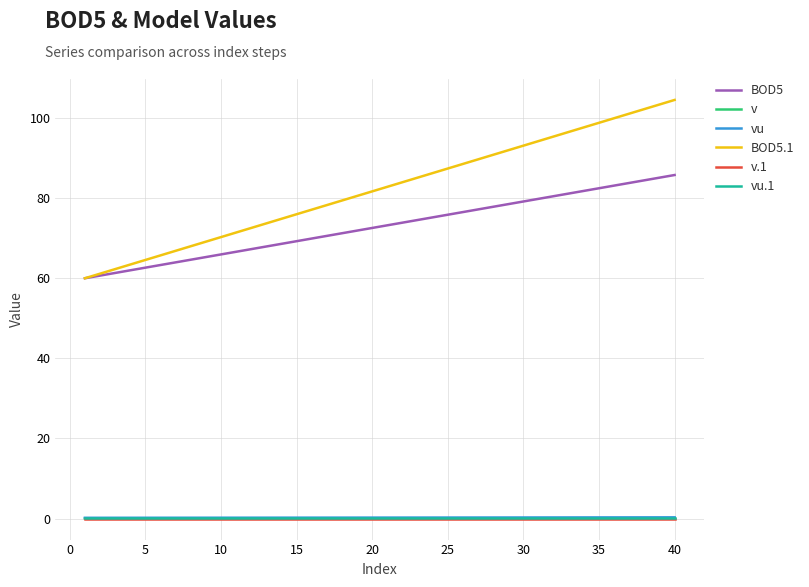

What is the lowest value of the BOD5.1 series?

60.0